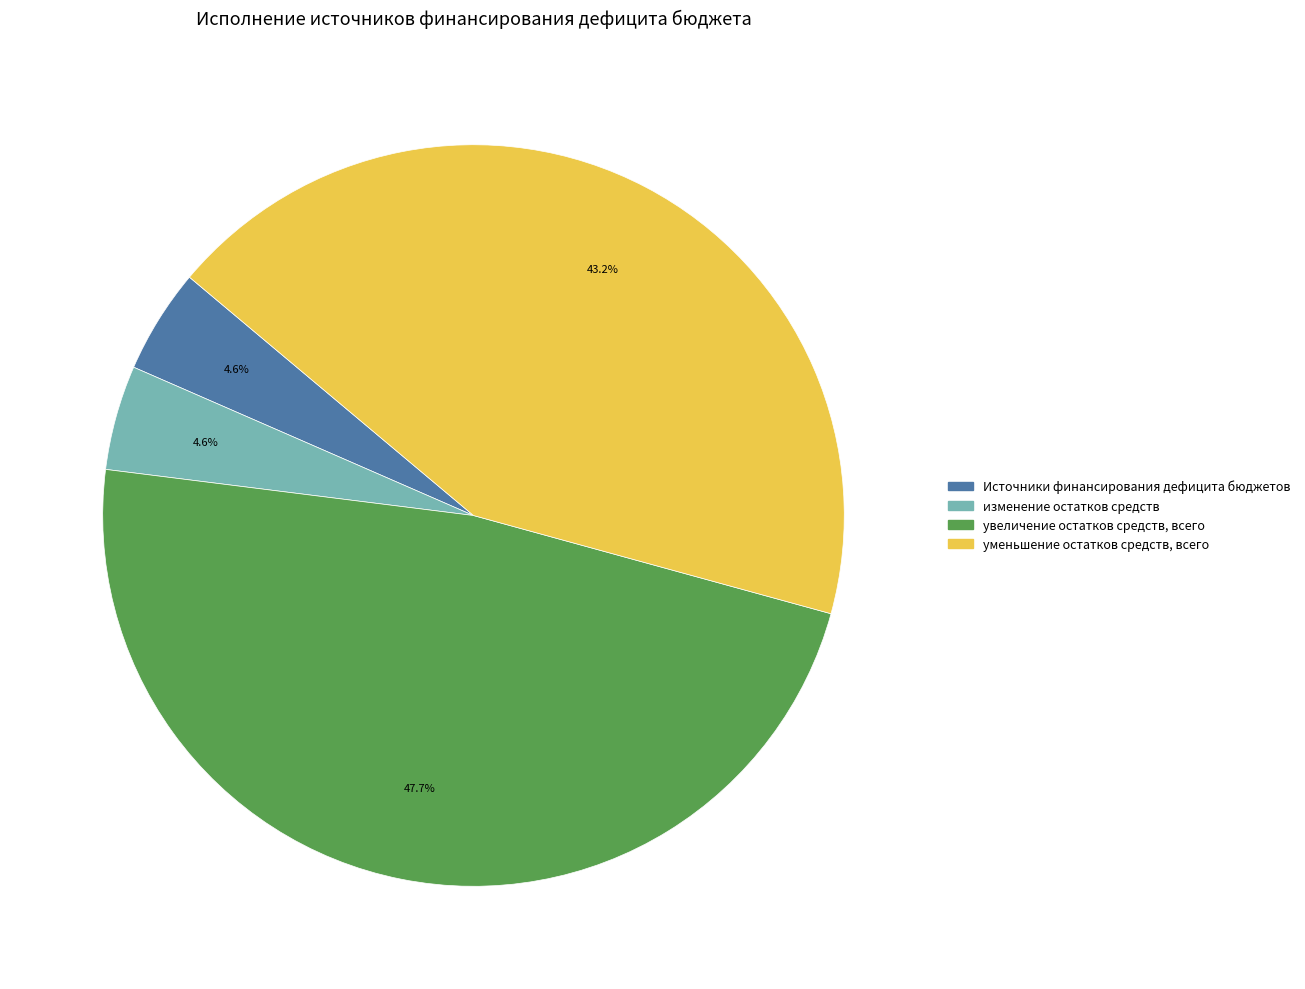

What is the largest slice in the pie chart?

увеличение остатков средств, всего